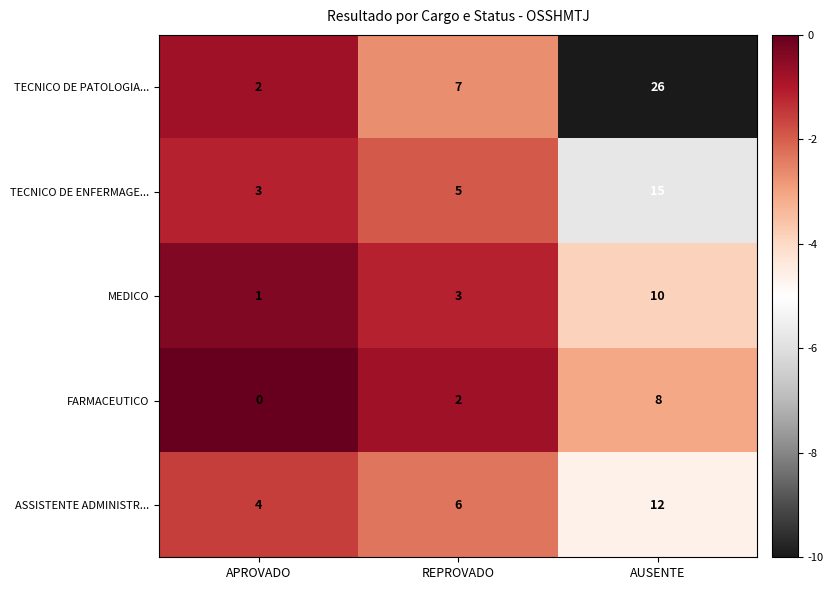

What is the difference between the maximum and minimum values in the TECNICO DE PATOLOGIA... series?

24